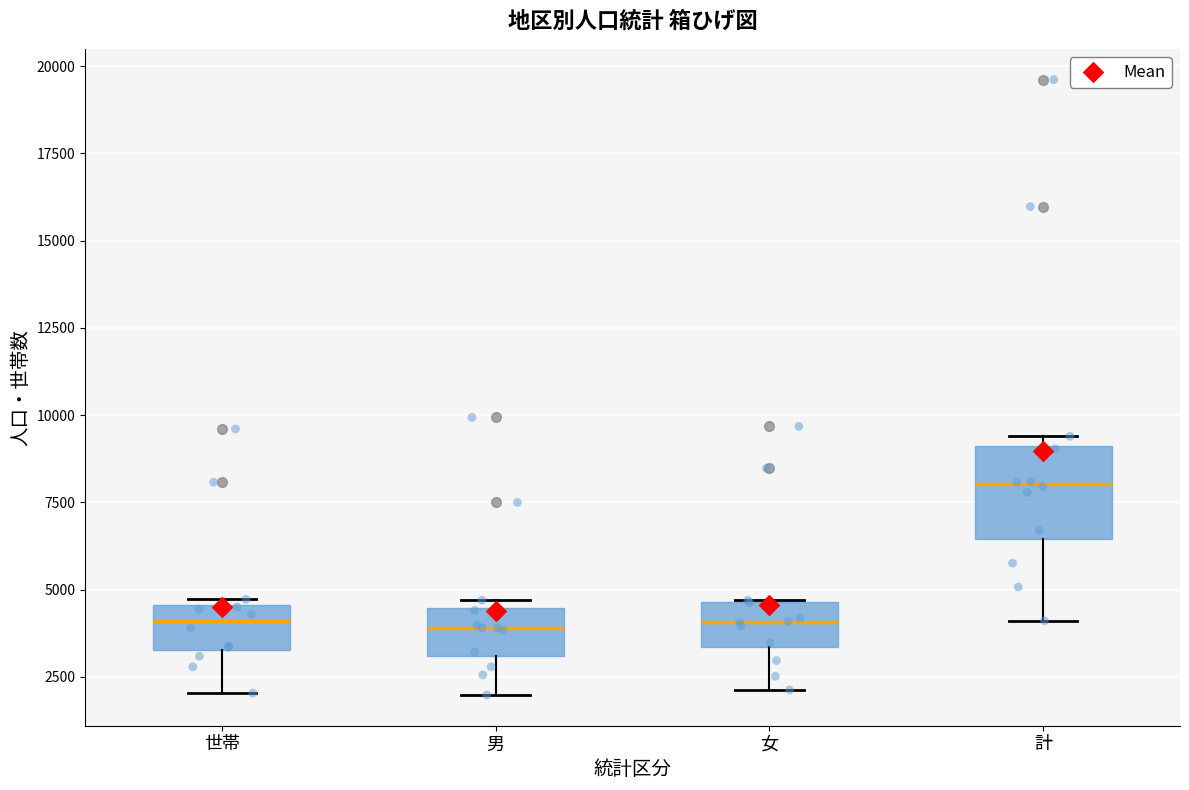

Where does the lower whisker of the box for 男 end on the y-axis? The values are not printed on the chart, so give them approximately, as read against the axis.

2000